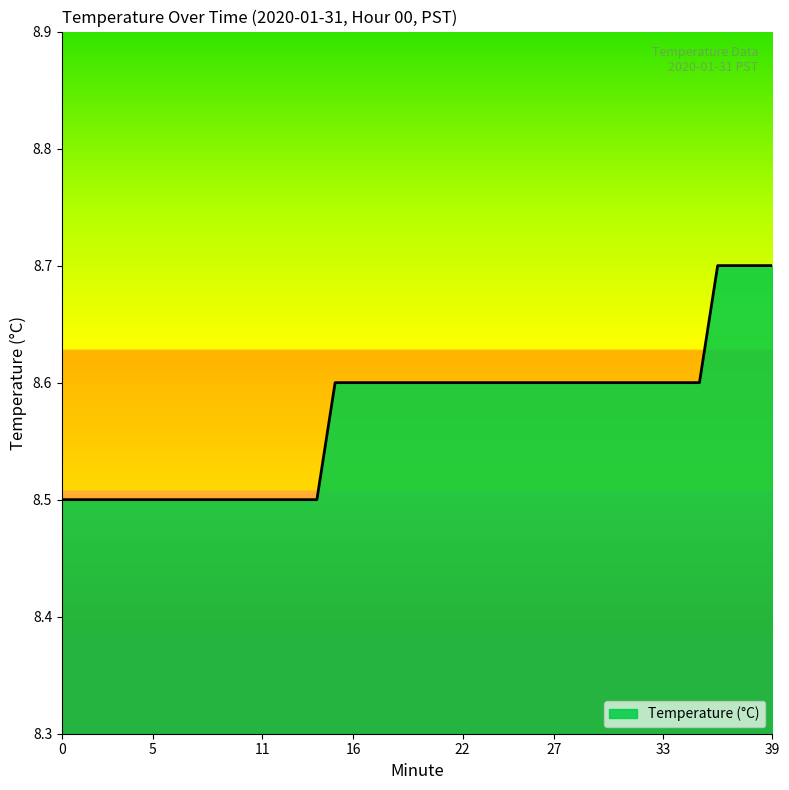

Does the chart have visible grid lines?

No